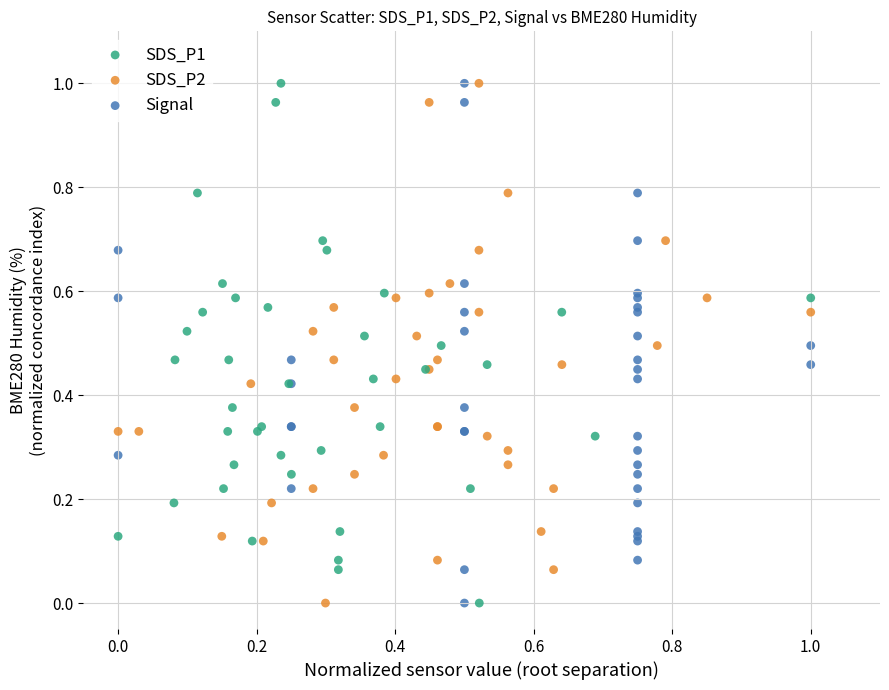

What are all the series names shown in the legend?

SDS_P1, SDS_P2, Signal